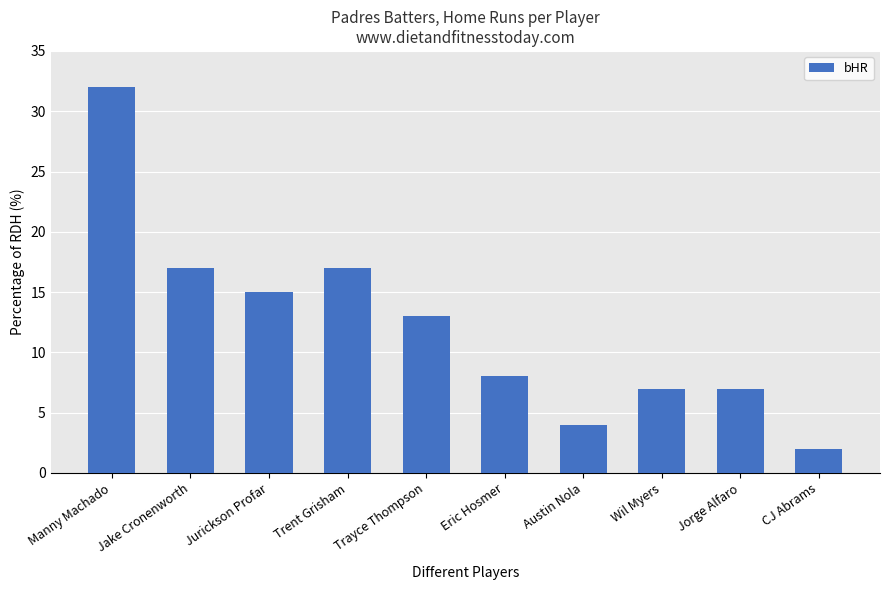

What is the label of the 5th bar from the left?

Trayce Thompson